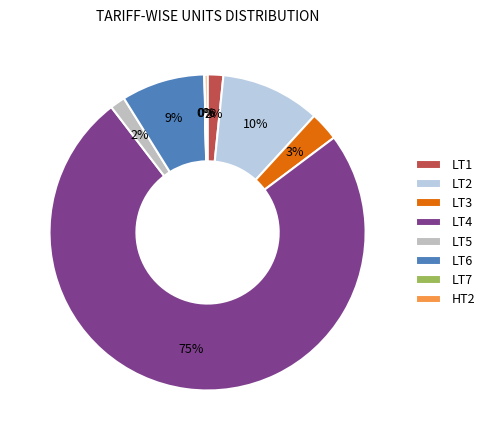

True or false: LT2 accounts for 17% of the total.

False